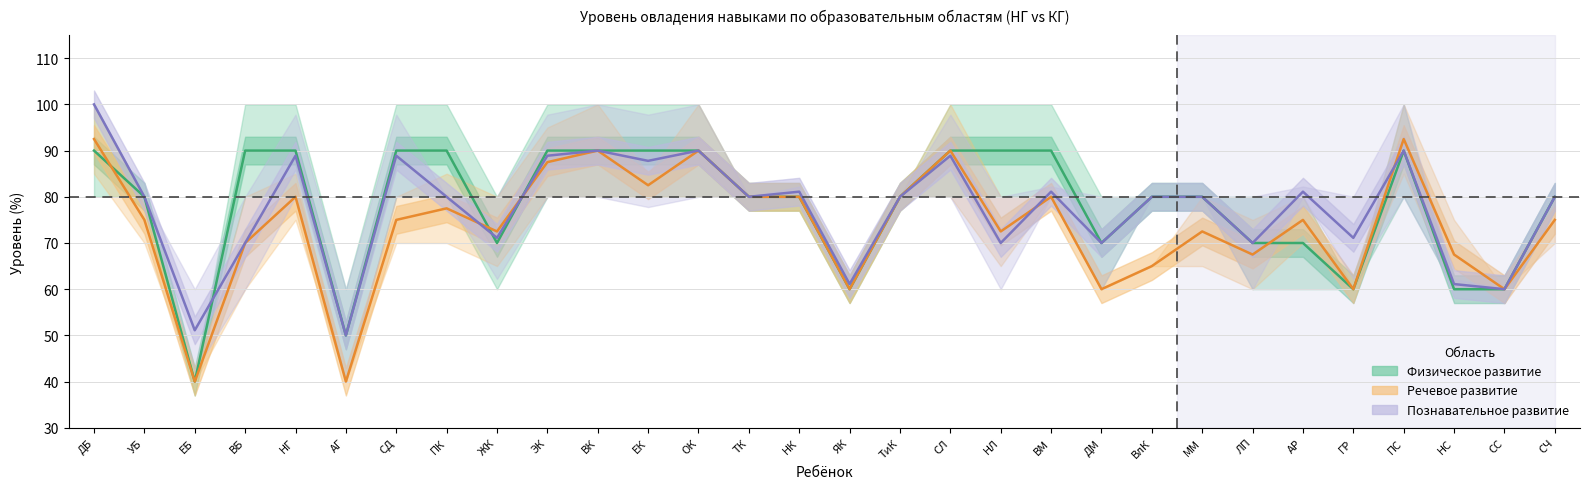

What position from the right is ГР?

5